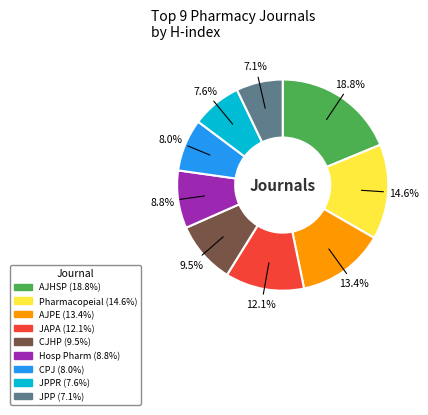

Does any single category account for the majority?

No